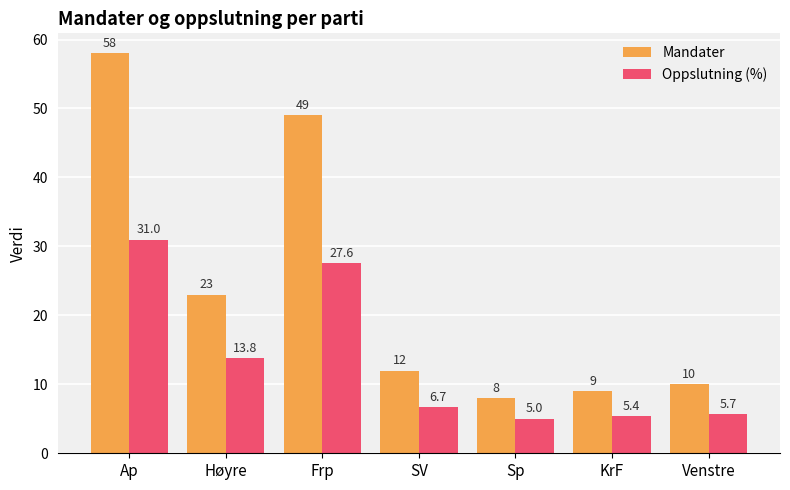

At which label is Oppslutning (%) closest to 18?

Høyre